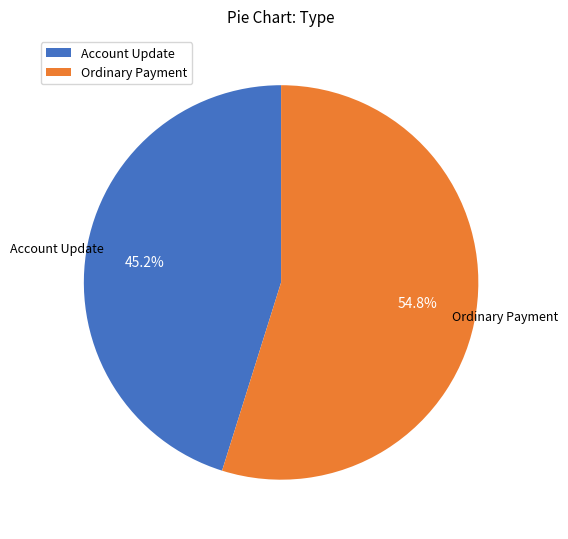

Is there a majority slice in this chart?

Yes